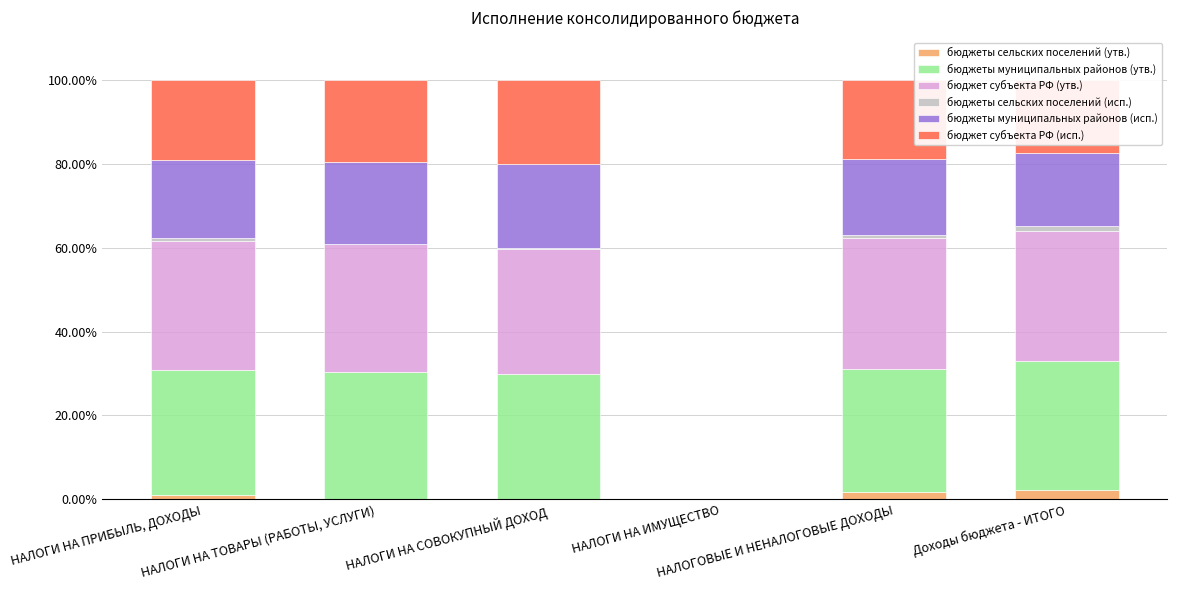

Does the chart contain stacked bars?

Yes